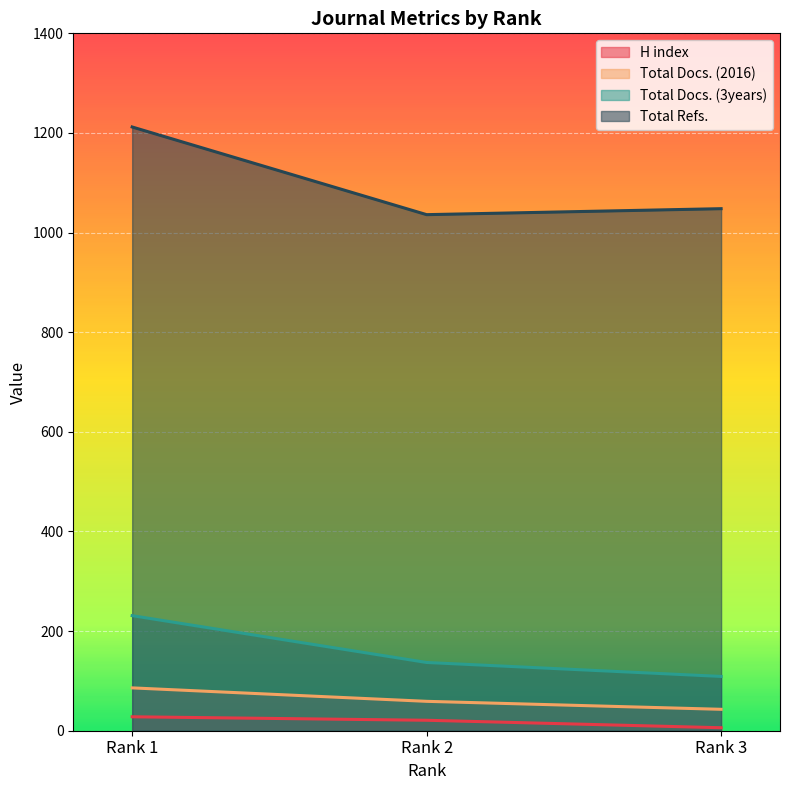

True or false: Total Docs. (3years) has a value of 235 at Rank 2.

False